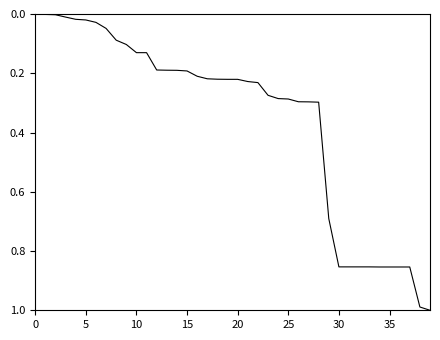

Does the chart have visible grid lines?

No